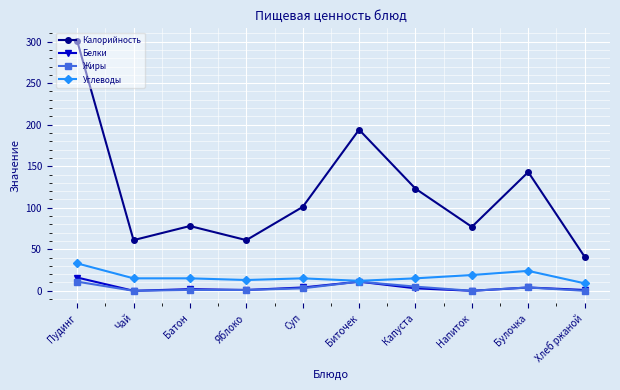

List the series in order of their peak value, lowest first.

Жиры, Белки, Углеводы, Калорийность